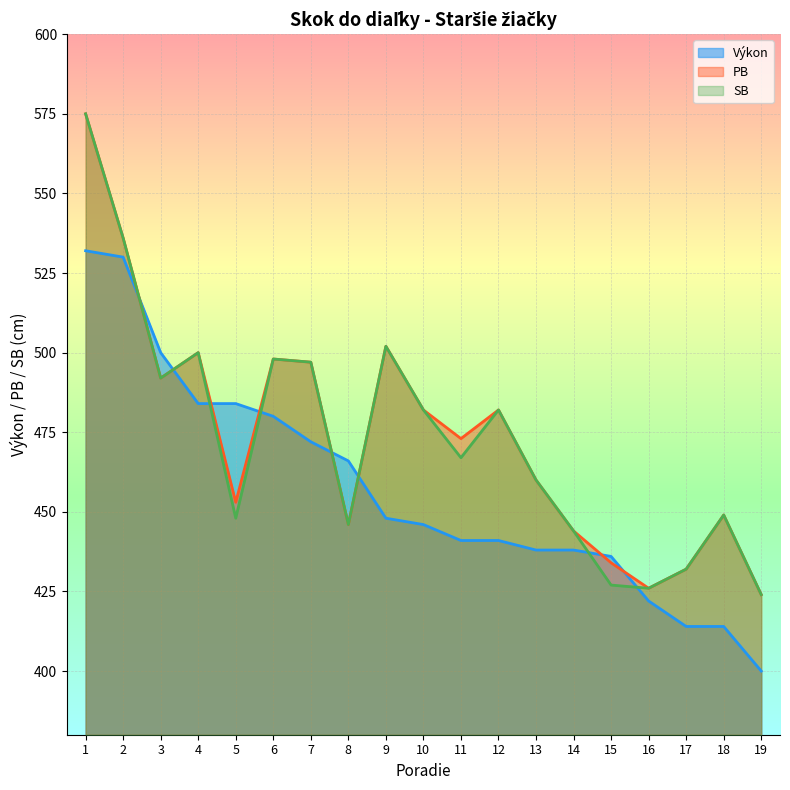

What is the value of the SB point at the 17th from the left?

432